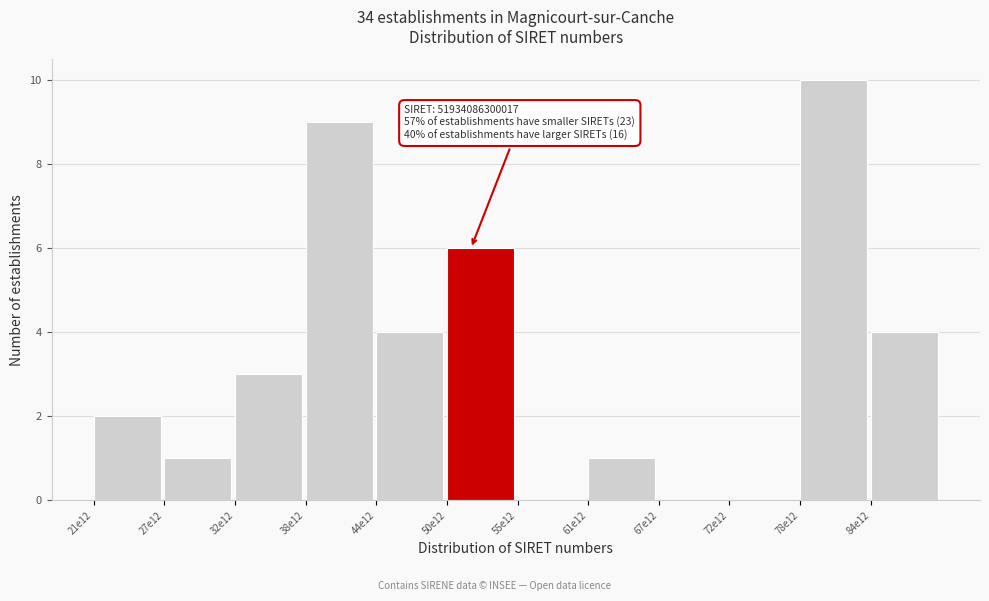

Reading left to right, extract all data points from this chart.

21e12=2	27e12=1	32e12=3	38e12=9	44e12=4	50e12=6	55e12=0	61e12=1	67e12=0	72e12=0	78e12=10	84e12=4